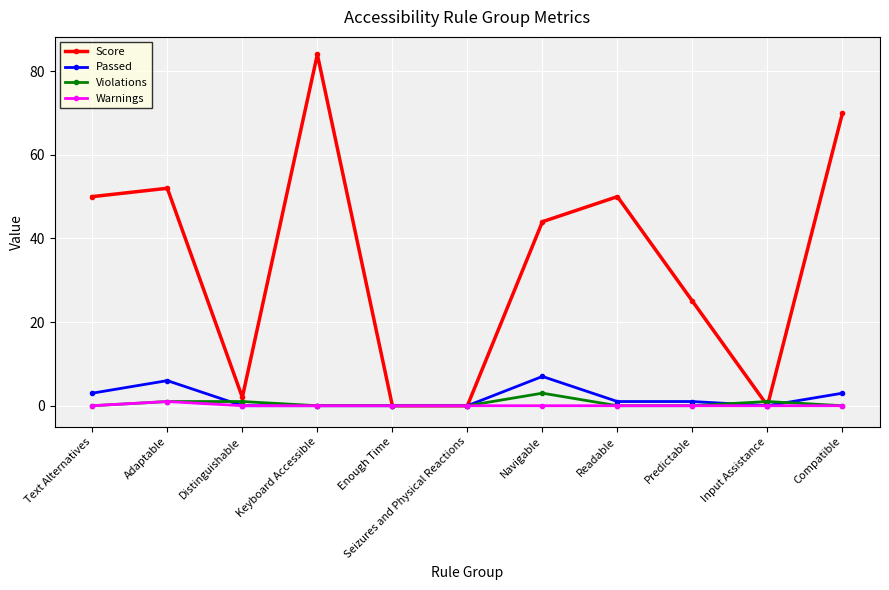

How many distinct data groups are displayed?

4